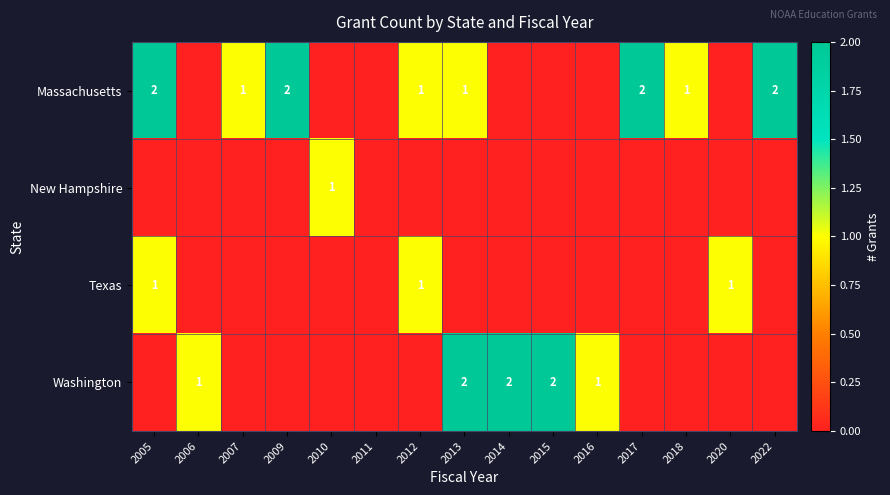

True or false: Washington has a value of 2 at 2014.

True